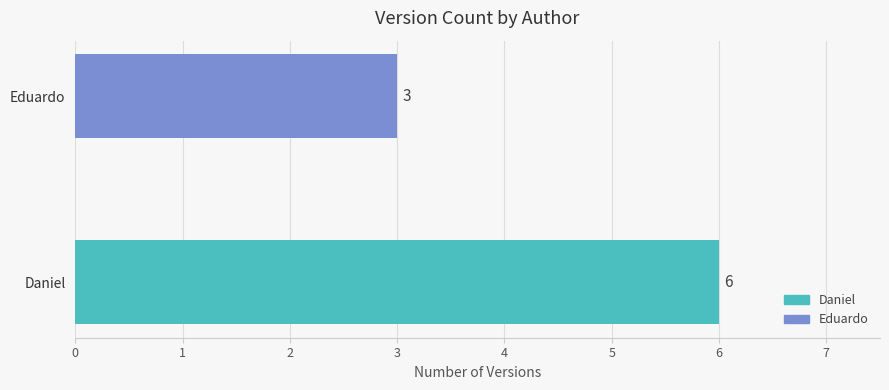

List the labels in order of value, smallest first.

Eduardo, Daniel